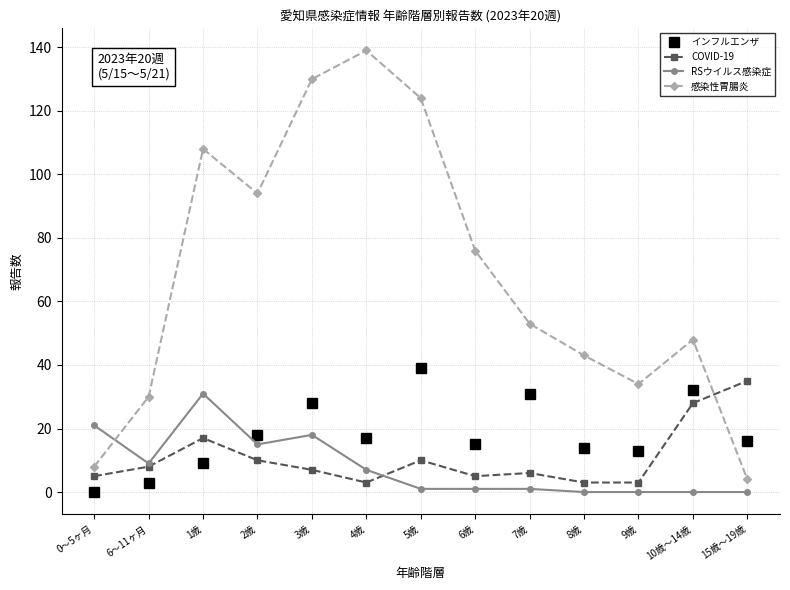

What is the average value of the COVID-19 series?

11